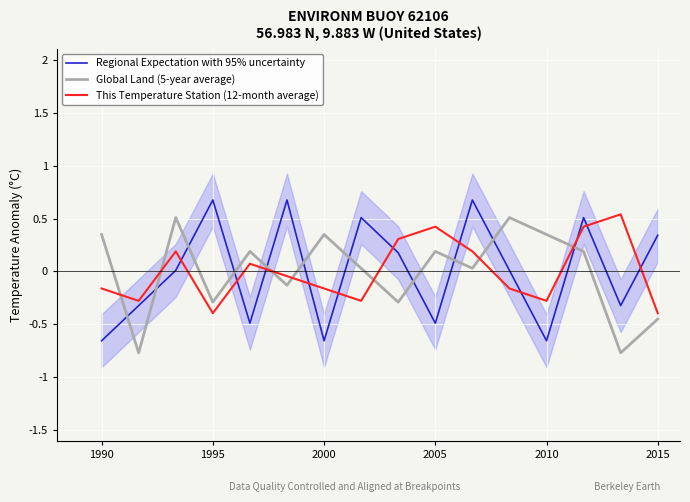

The value of This Temperature Station (12-month average) at 1995 is -0.4. True or false?

True